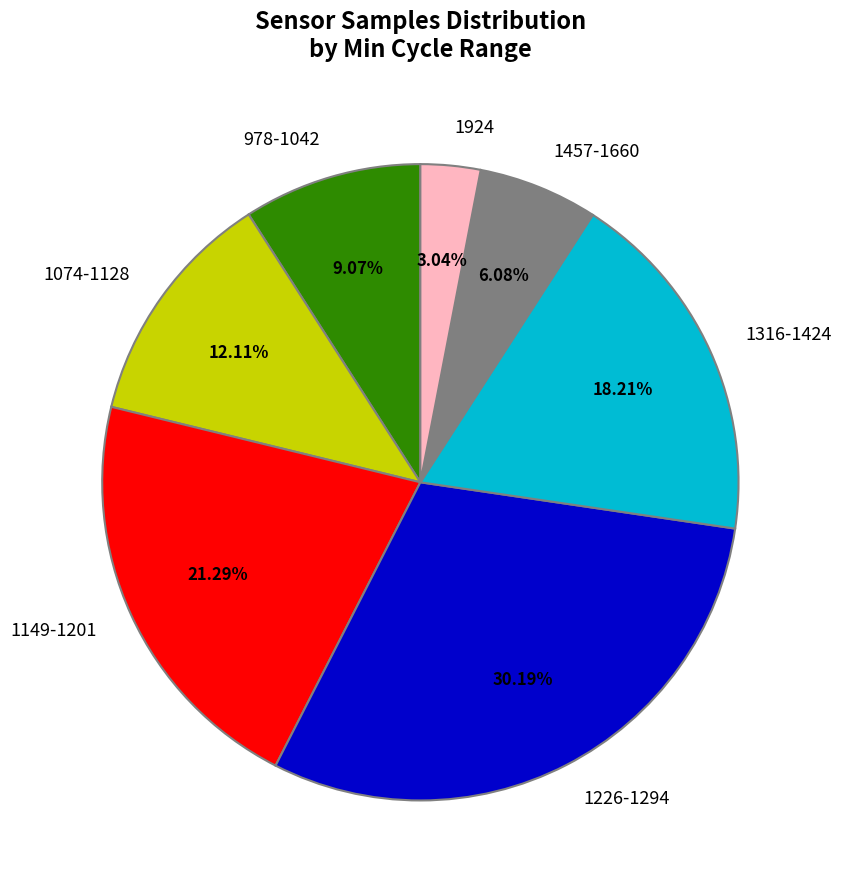

Rank the categories by value from lowest to highest.

1924, 1457-1660, 978-1042, 1074-1128, 1316-1424, 1149-1201, 1226-1294